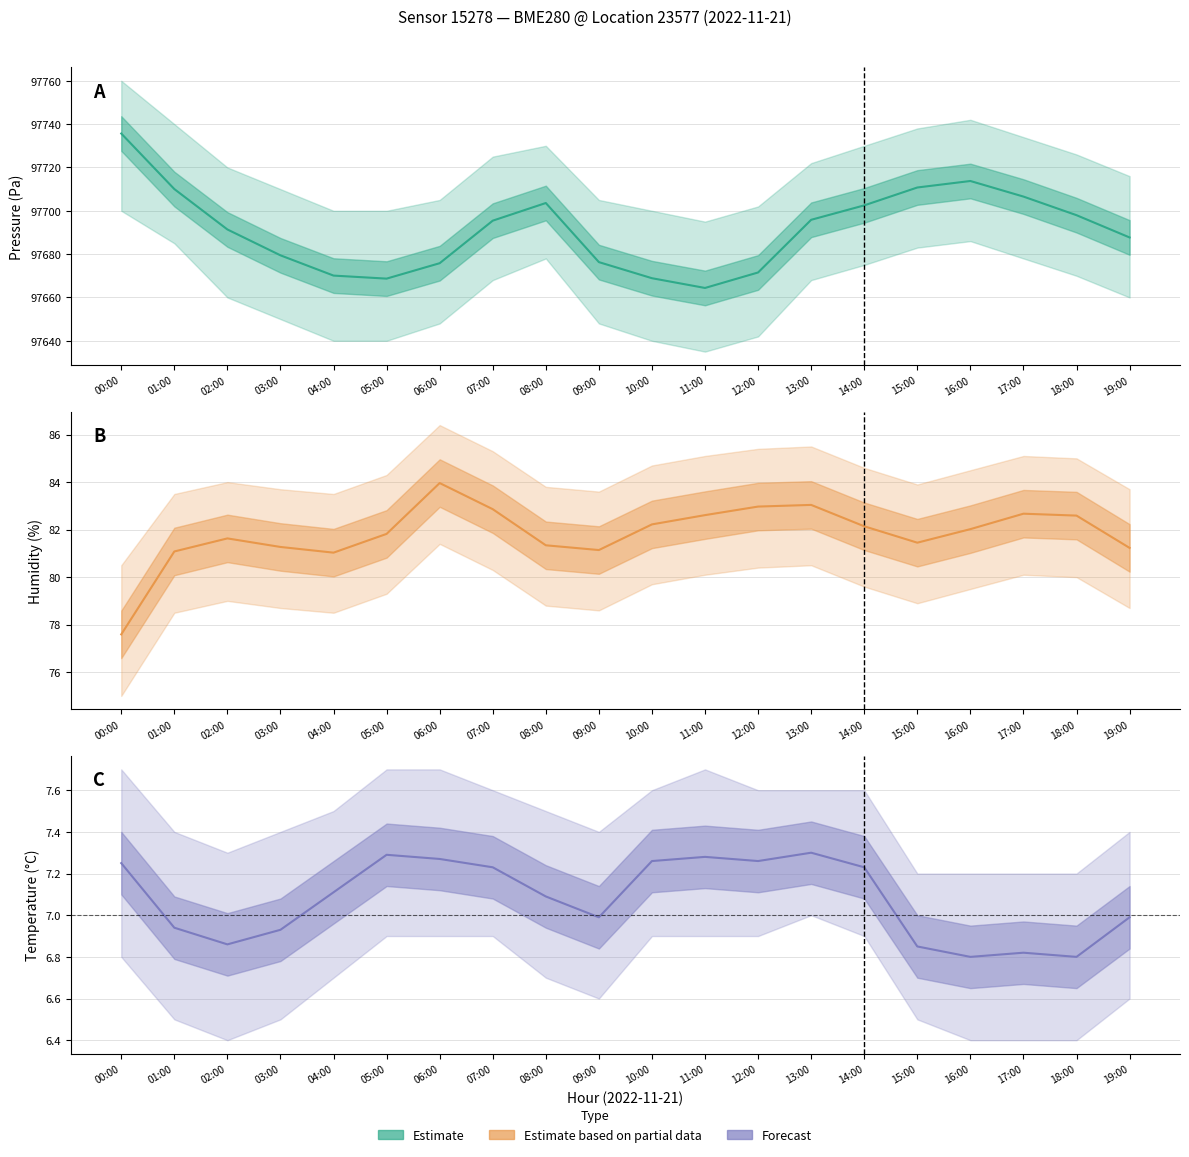

What is the maximum value for humidity?

84.0